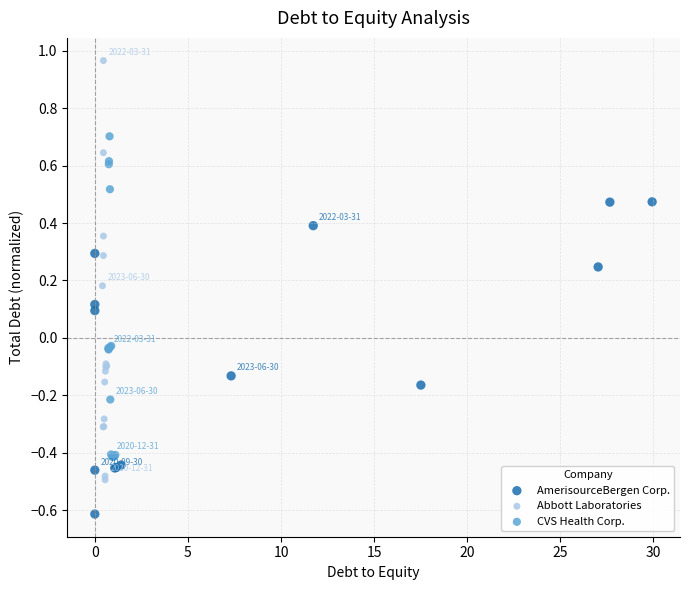

Which series contains the lowest Y value?

AmerisourceBergen Corp.